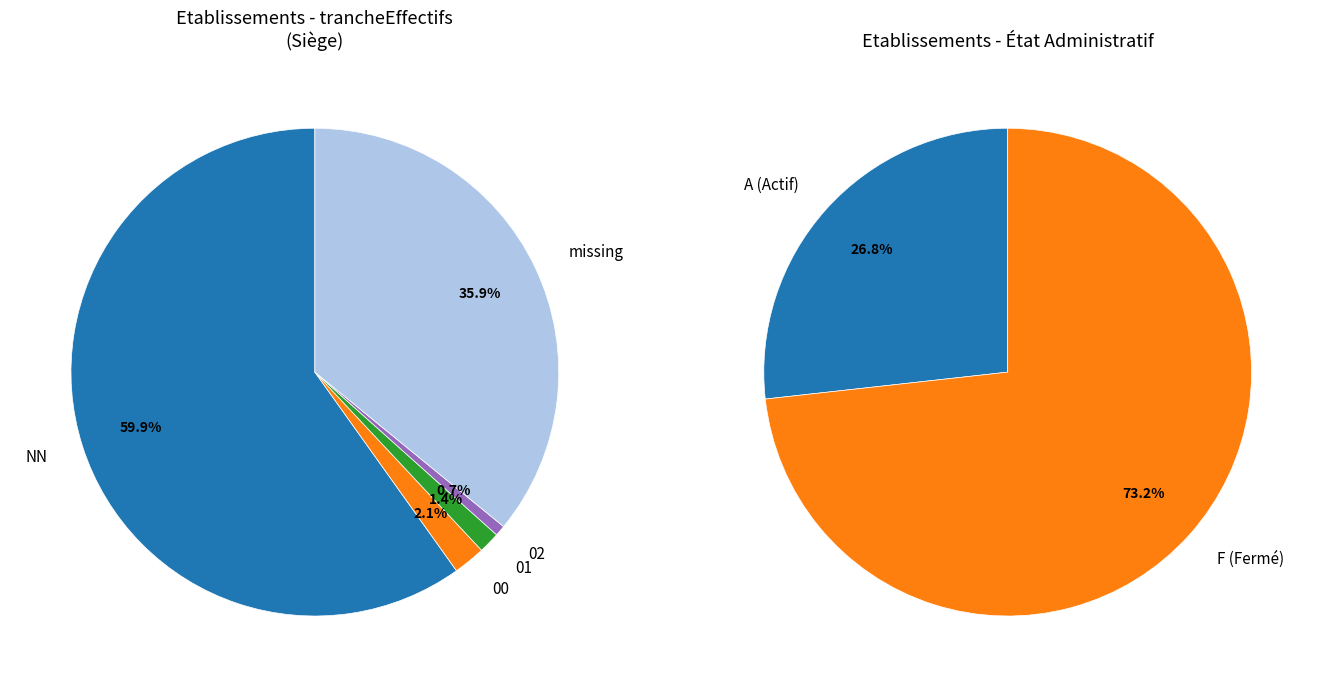

Is NN the majority of the pie?

Yes